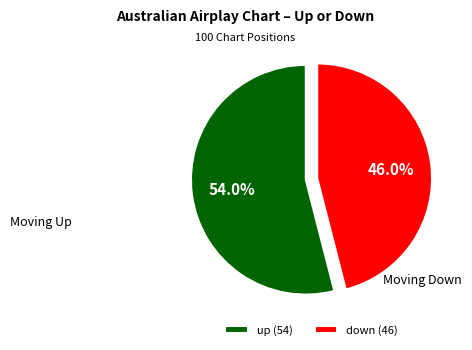

What is the smallest slice in the pie chart?

down